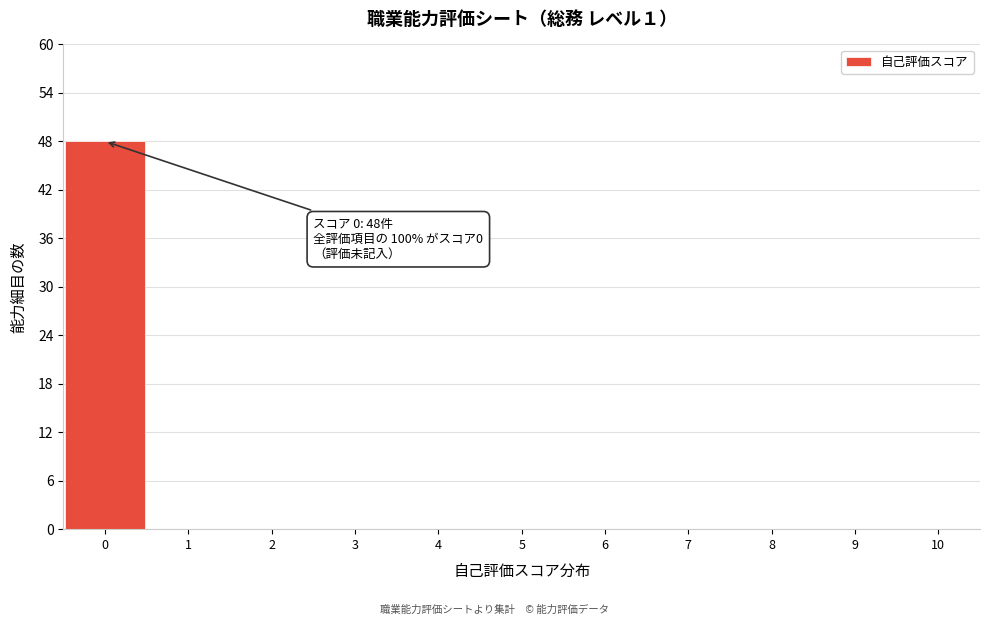

Over which range of the x-axis is the bar tallest?

-0.5 to 0.5